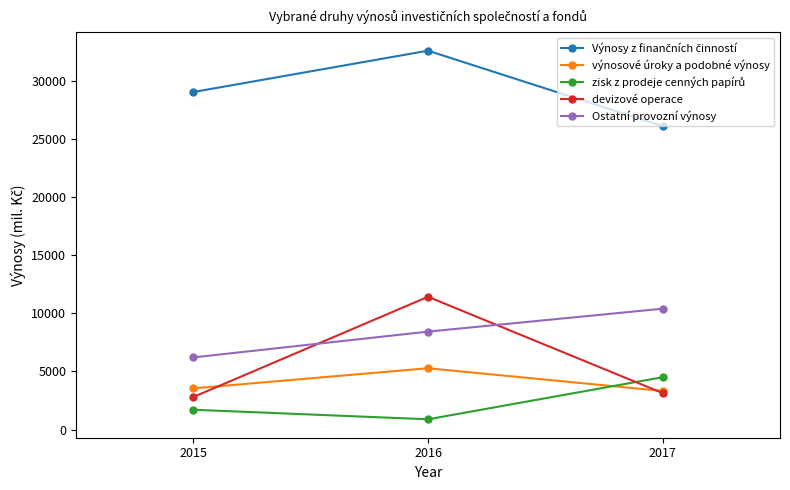

How many categories are shown in the chart?

3